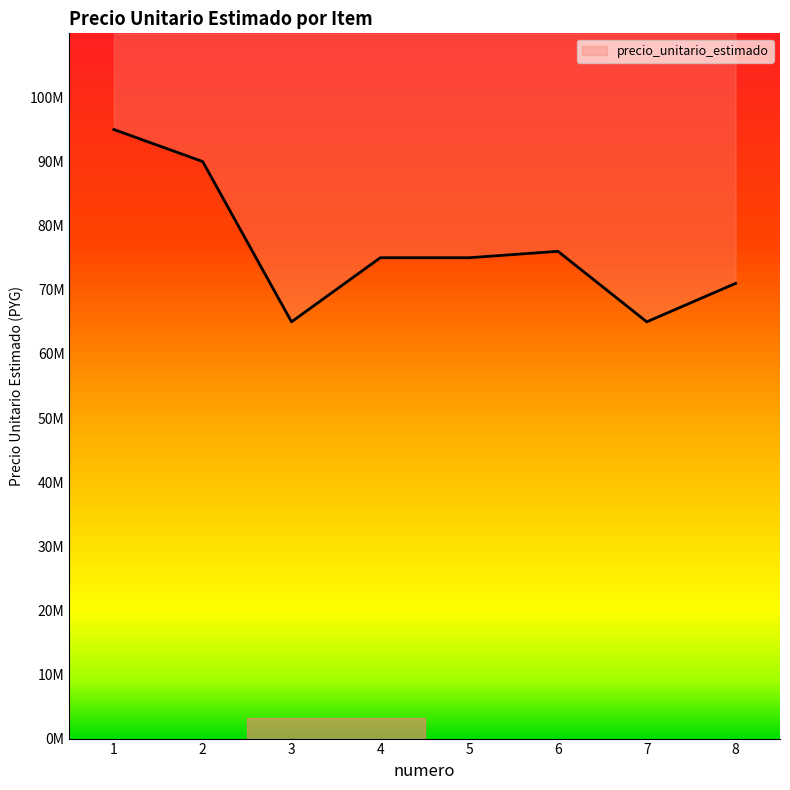

The value at 3 is 65000000. True or false?

True